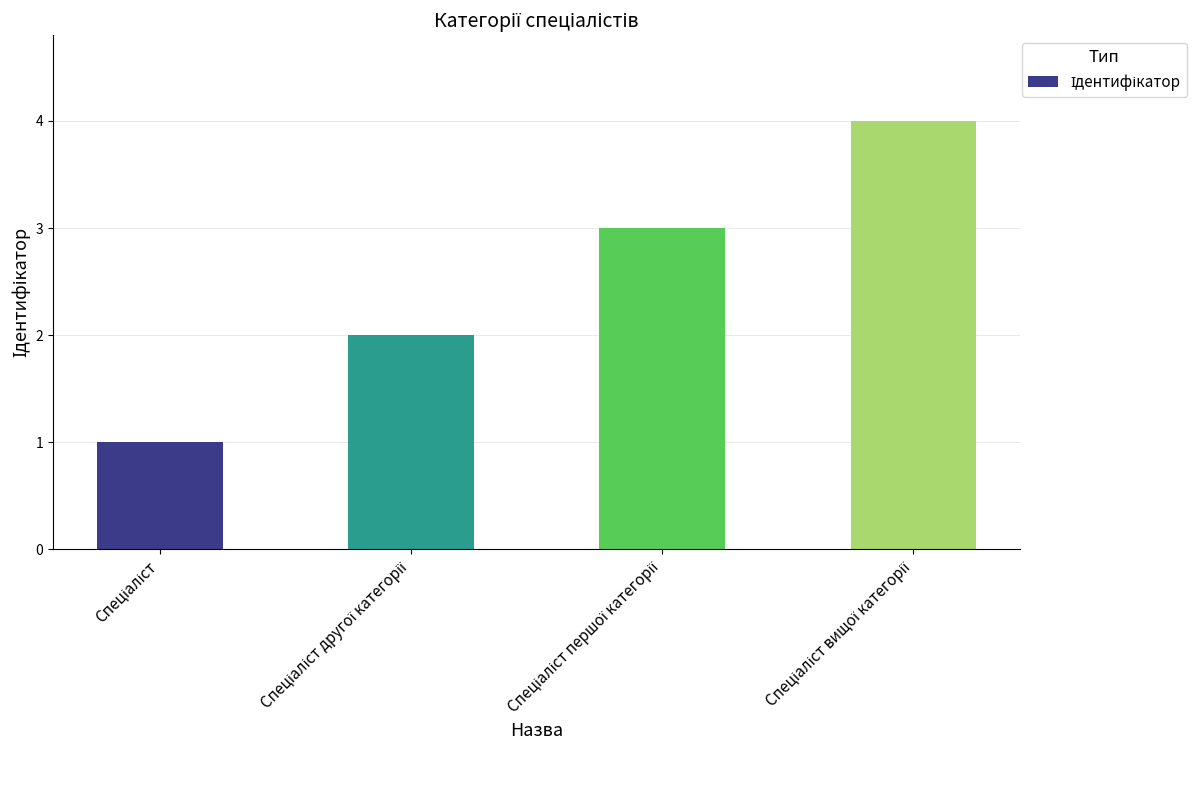

How many data points are less than 3?

2